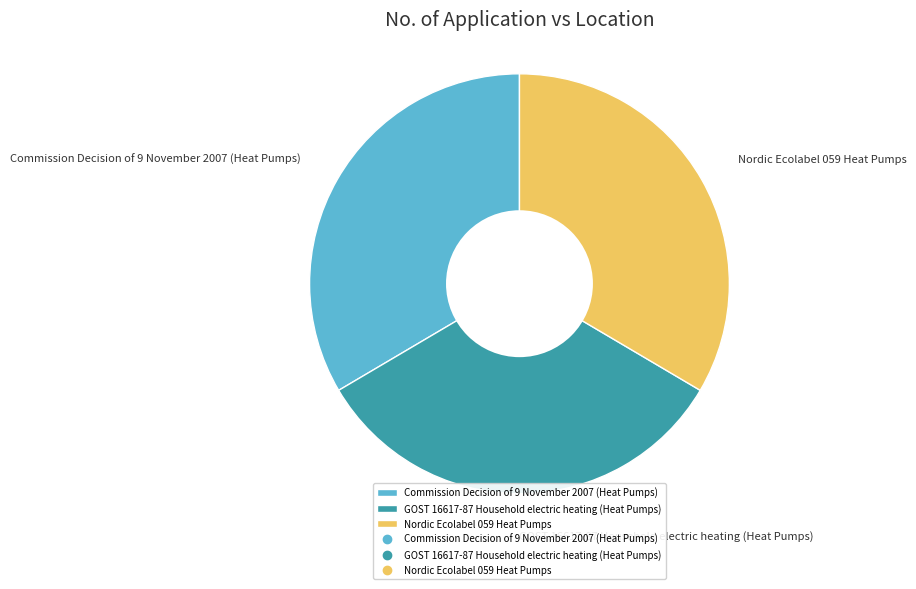

Approximately how many times larger is the value at GOST 16617-87 Household electric heating (Heat Pumps) compared to Commission Decision of 9 November 2007 (Heat Pumps)?

1.0